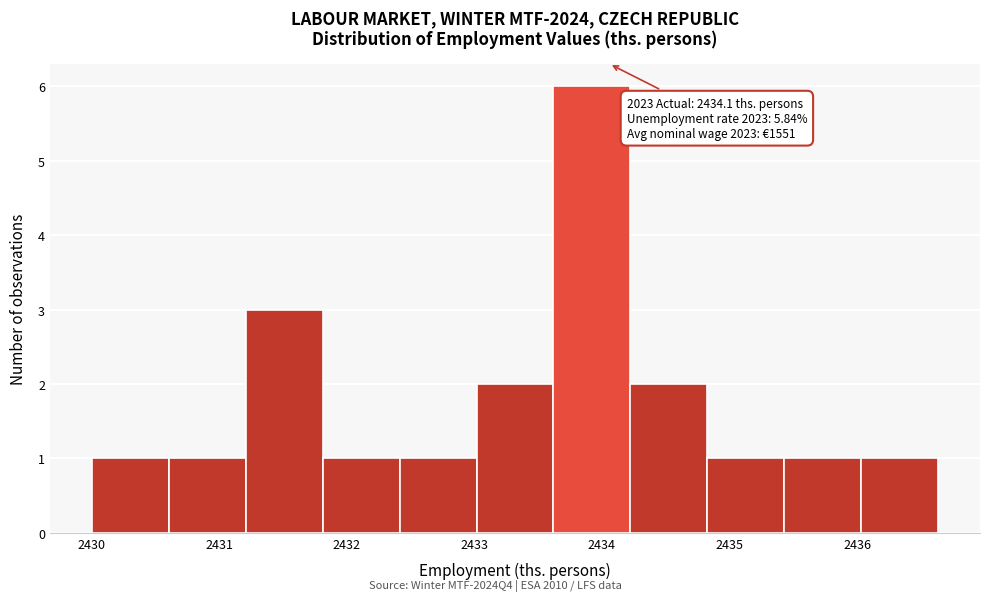

Over which range of the x-axis is the bar tallest?

2433.6 to 2434.2